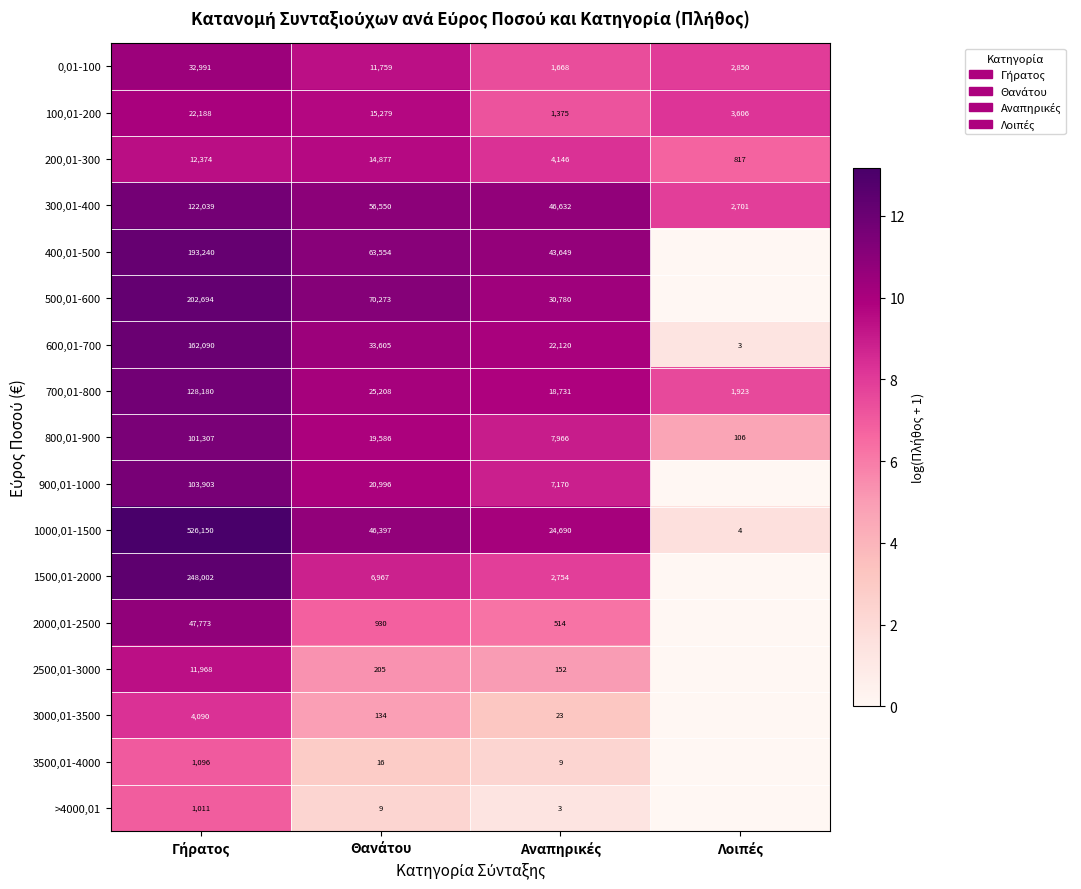

What is the difference between the maximum and minimum values in the 100,01-200 series?

20813